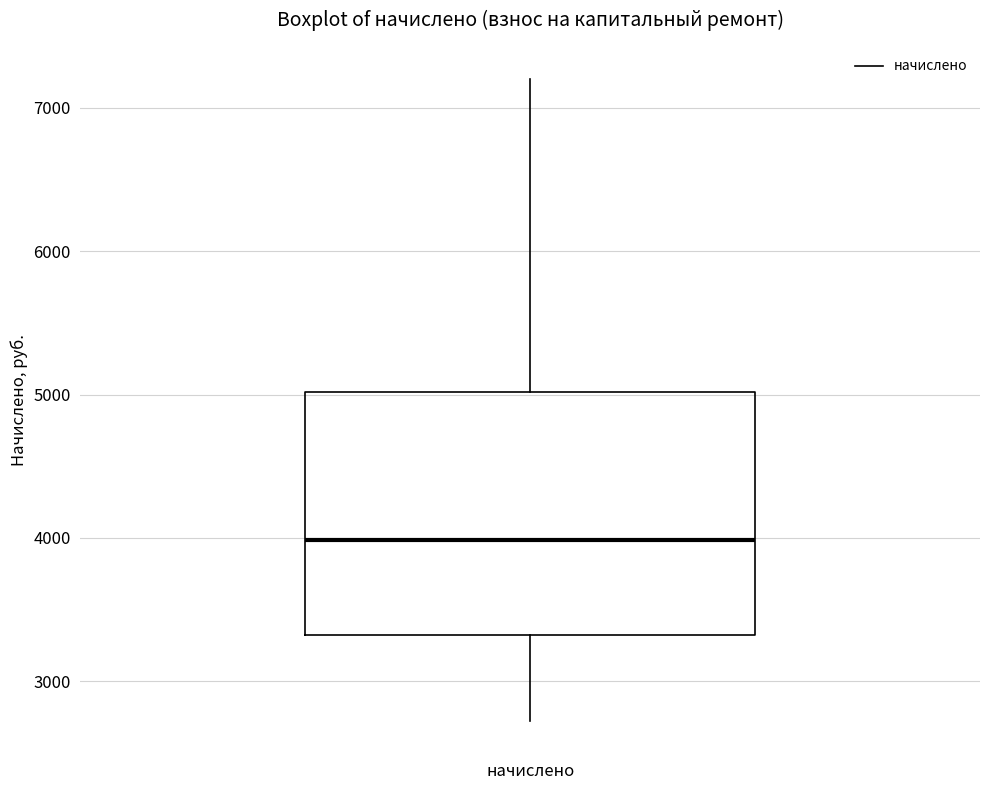

Transcribe this box plot: give where the median line is, the range the box spans, and where the two whiskers end, as read against the y-axis. The values are not printed on the chart, so give them approximately, as read against the axis.

median 4000, box 3300 to 5000, whiskers 2700 to 7200